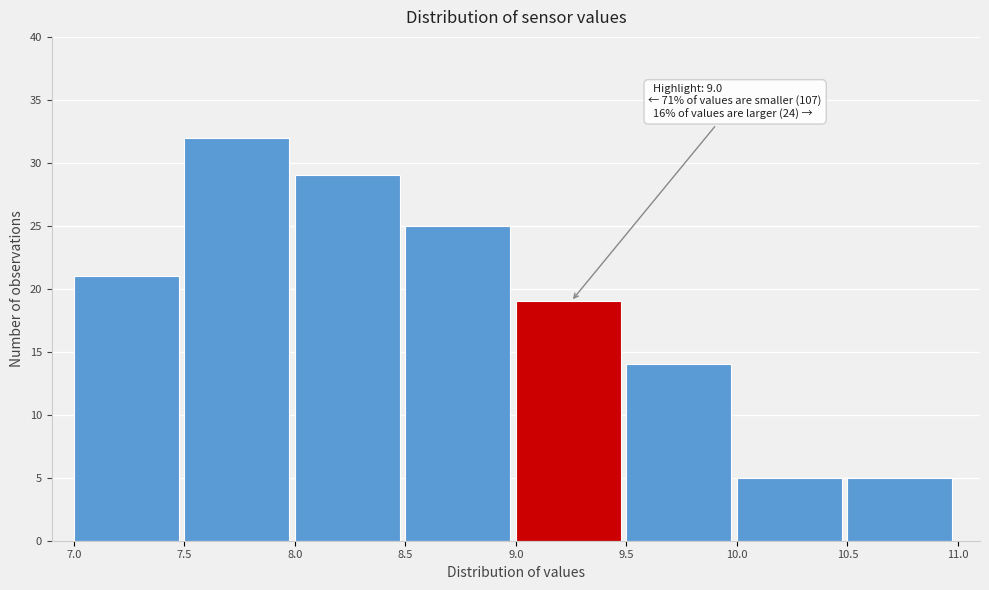

Over which range of the x-axis is the bar tallest?

7.5 to 8.0